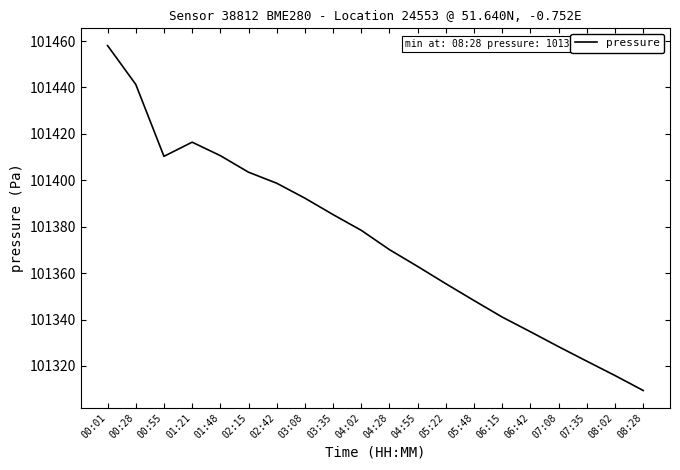

Between 01:21 and 00:01, which is larger?

00:01